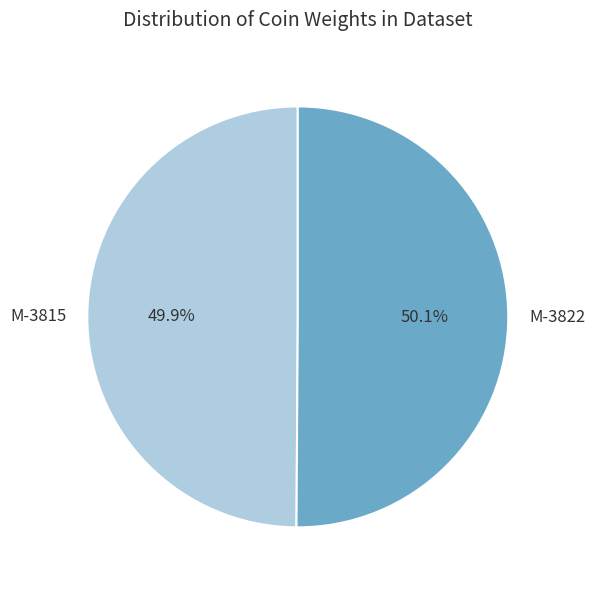

Combined, do M-3822 and M-3815 account for over 50%?

Yes